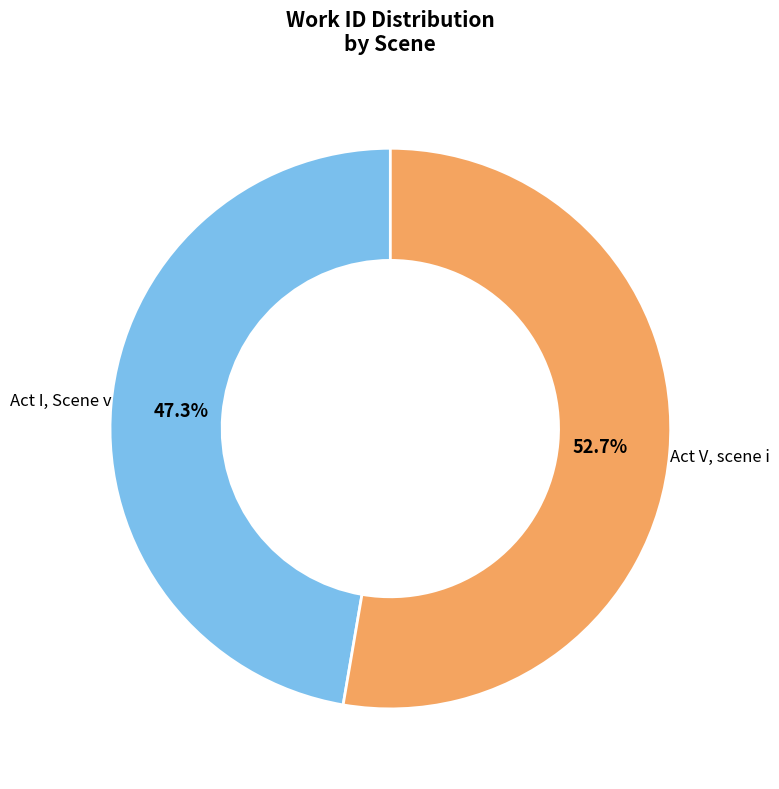

What is the total percentage of Act I, Scene v and Act V, scene i?

100.0%